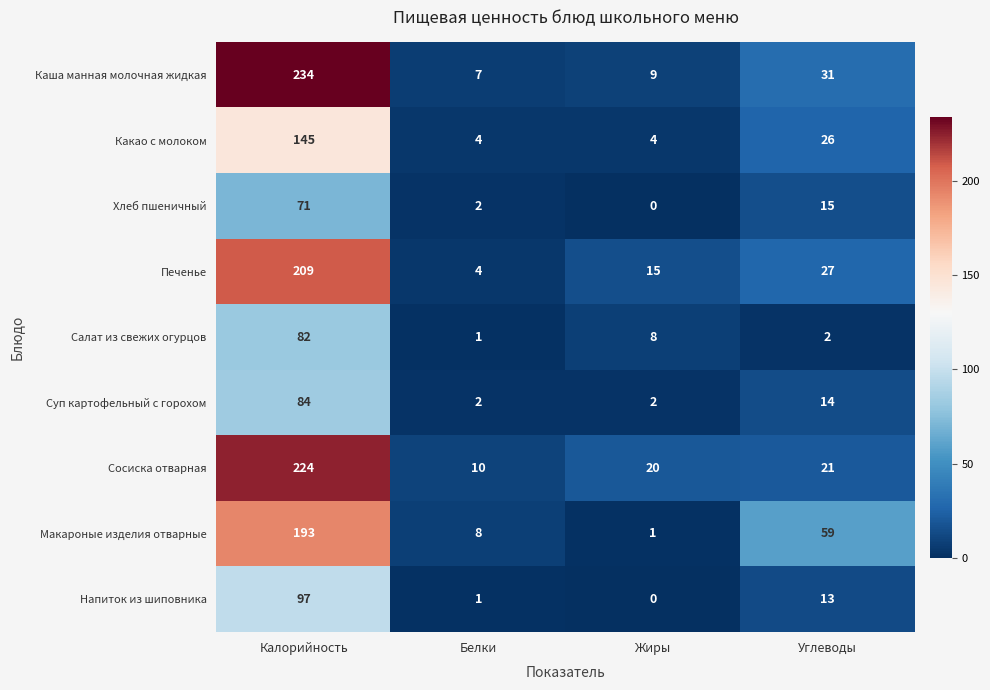

What is the greatest value displayed?

234